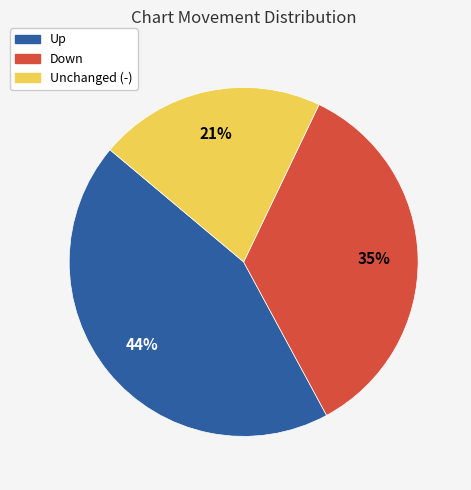

Is there any slice that represents more than half of the pie?

No